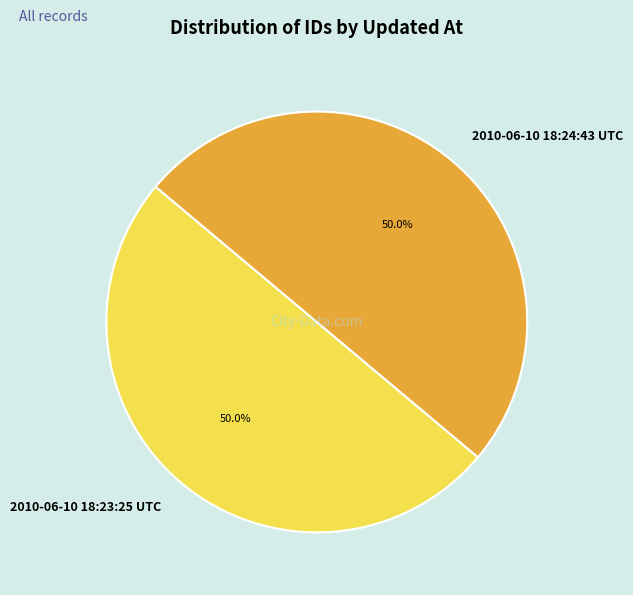

Approximately how many times larger is the value at 2010-06-10 18:23:25 UTC compared to 2010-06-10 18:24:43 UTC?

1.0